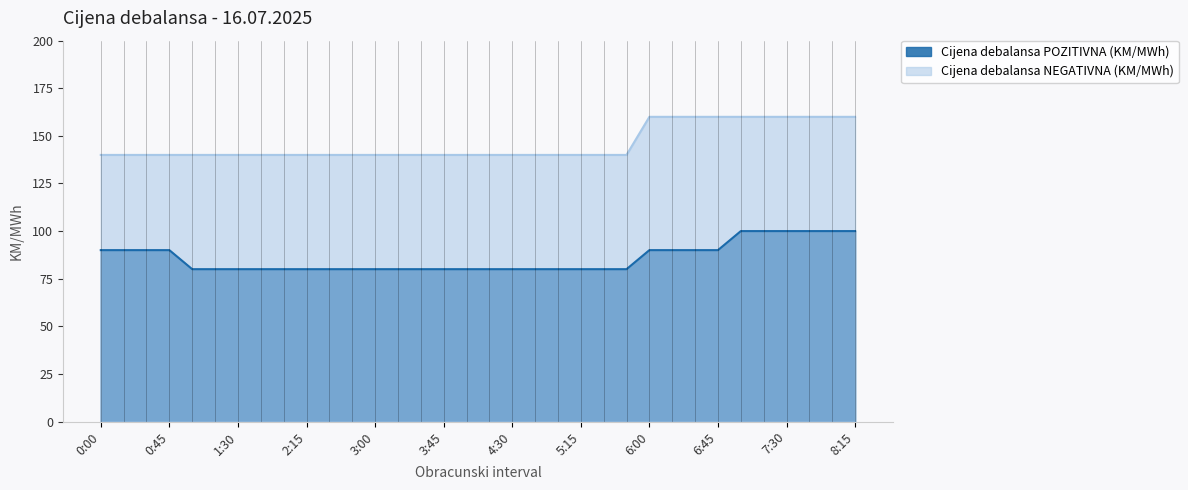

Which series has the widest spread of values?

Cijena debalansa POZITIVNA (KM/MWh)